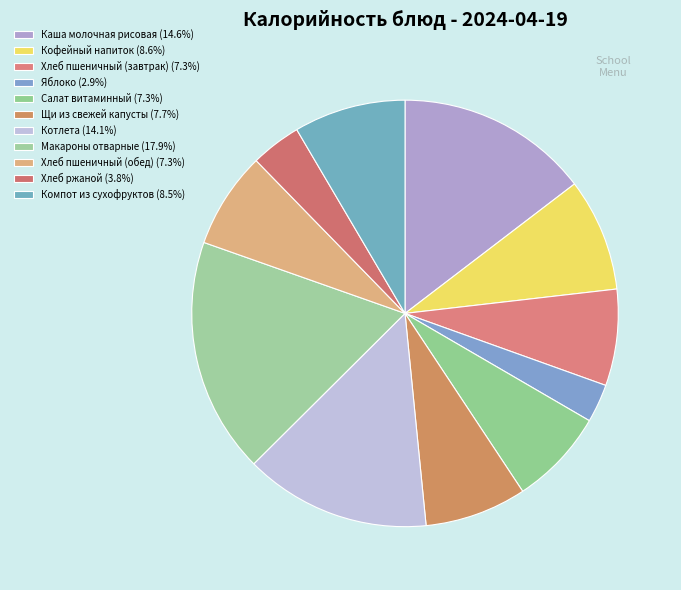

How many slices are in this pie chart?

11